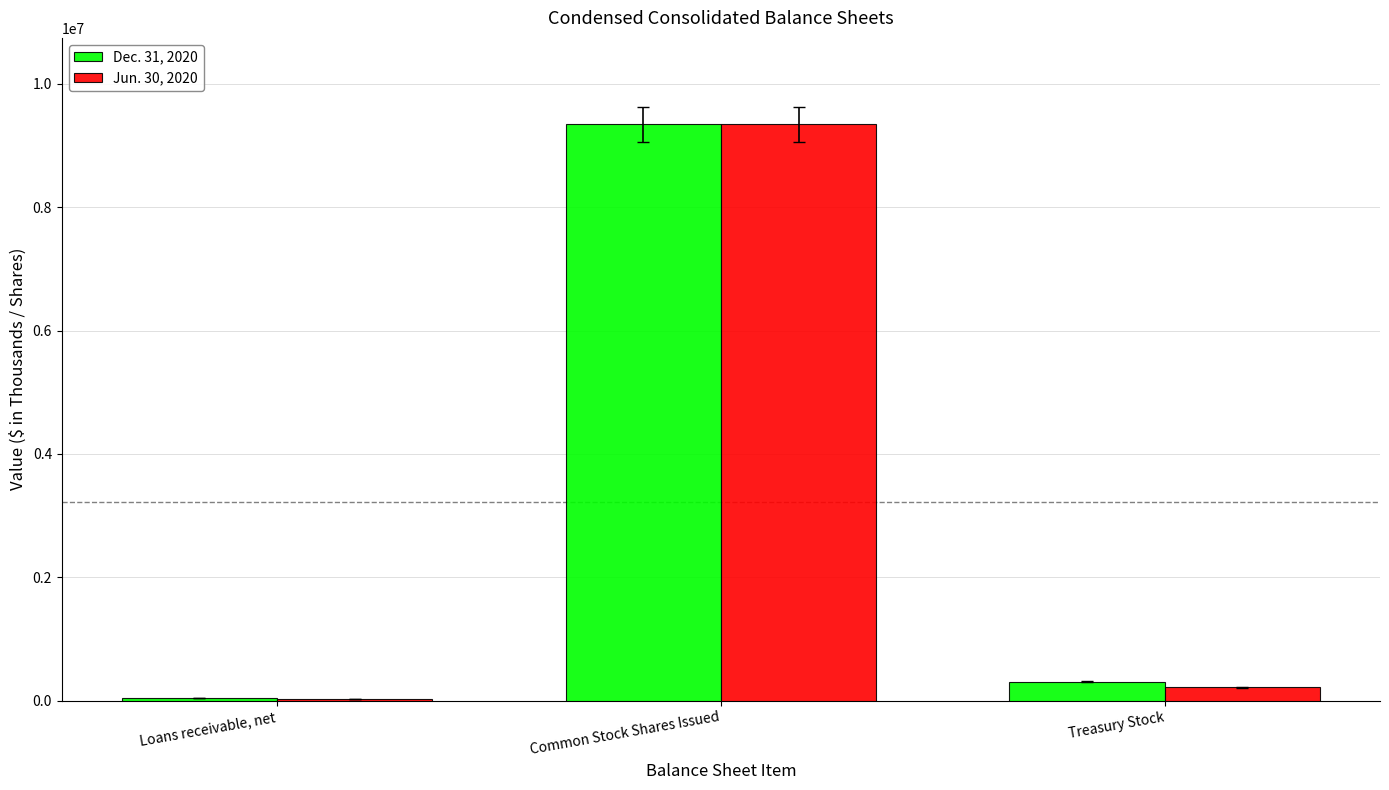

What is the approximate value of Jun. 30, 2020 at Loans receivable, net, to the nearest 100?

25100